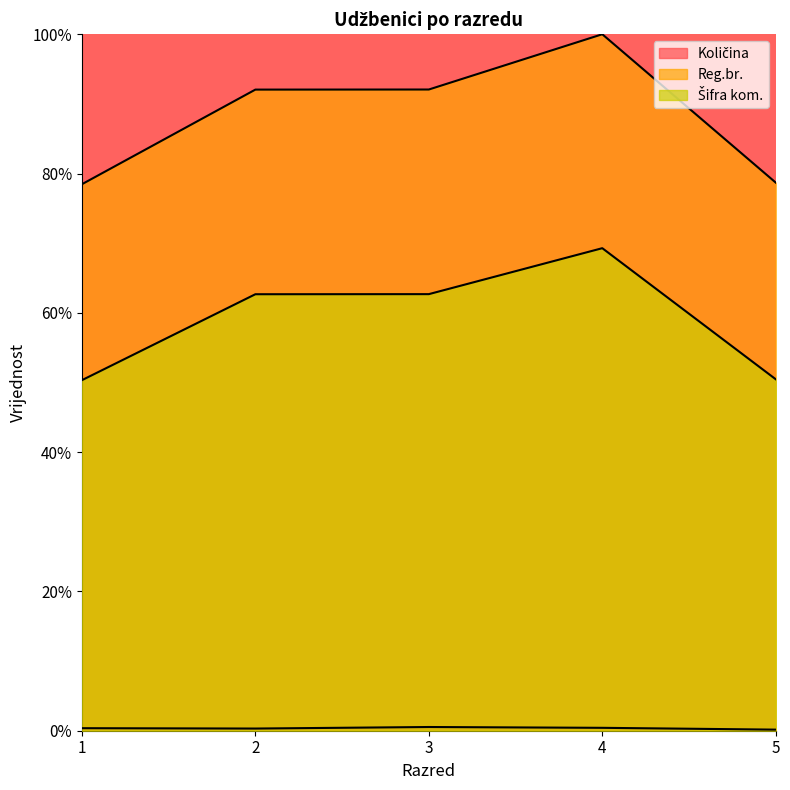

How many interior local valleys does the Količina series have?

1